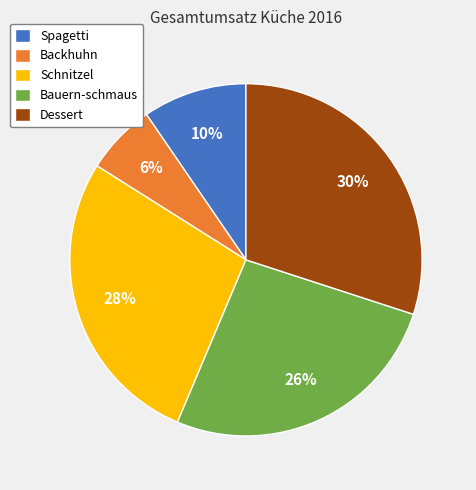

Is there any slice that represents more than half of the pie?

No